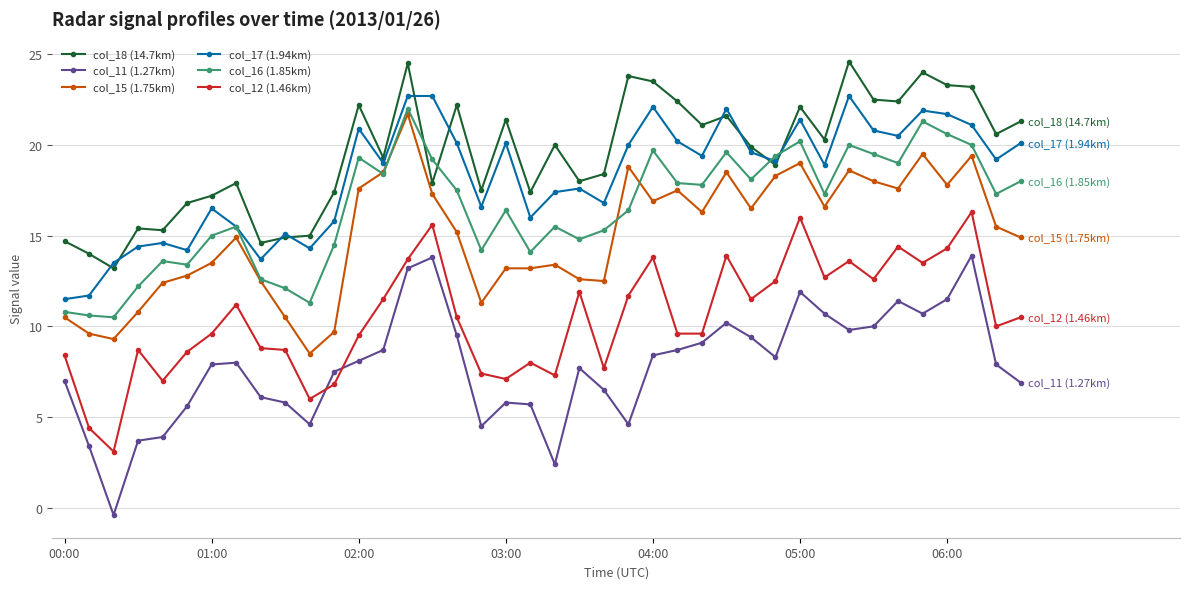

Which series has the widest spread of values?

col_11 (1.27km)